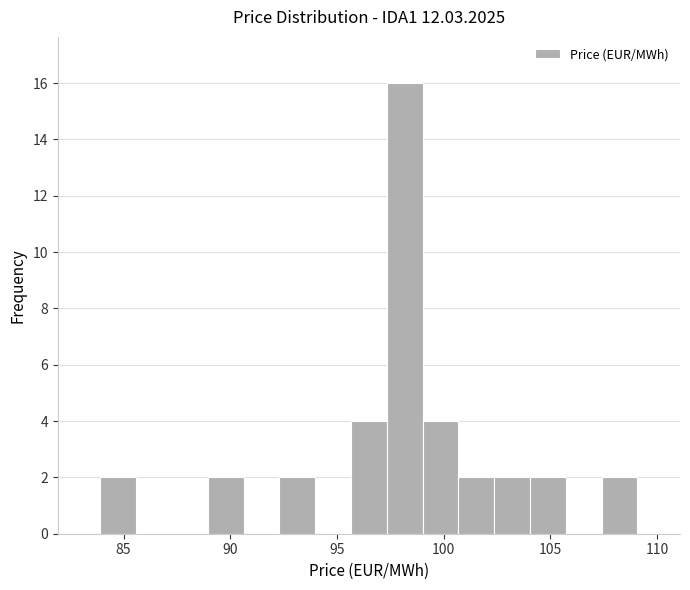

Around what value on the x-axis is the tallest bar? Give the approximate position of its centre, as read against the axis.

98.0